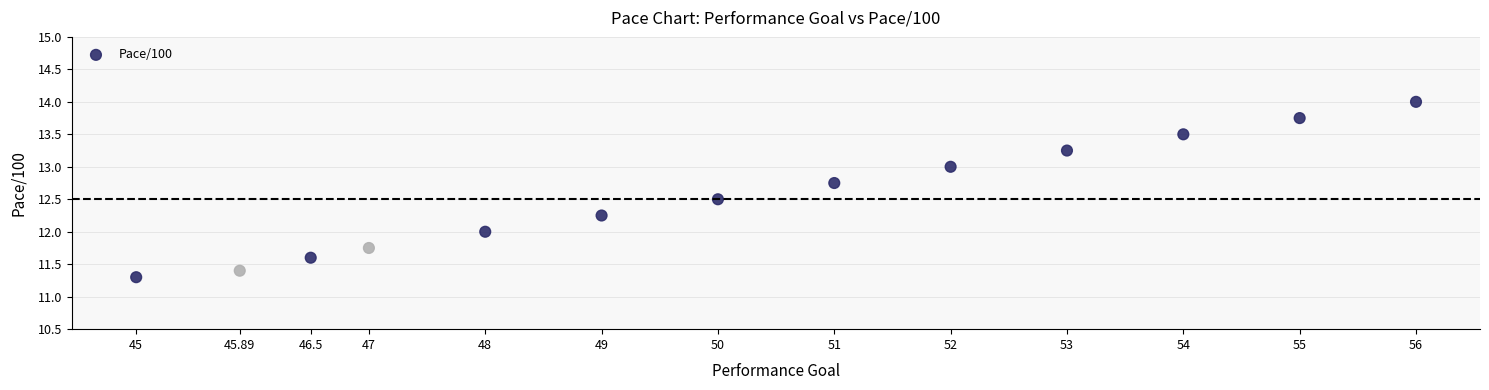

What is the range of X values (max minus min)?

11.0